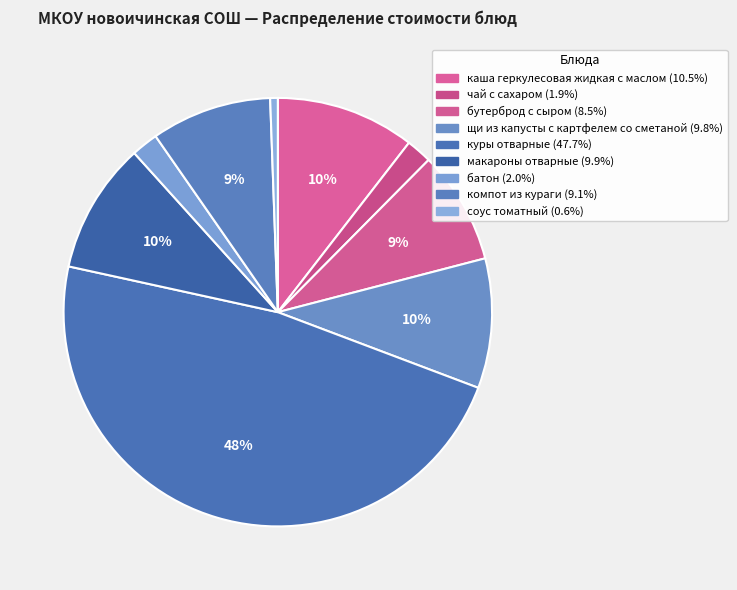

Does any single category account for the majority?

No